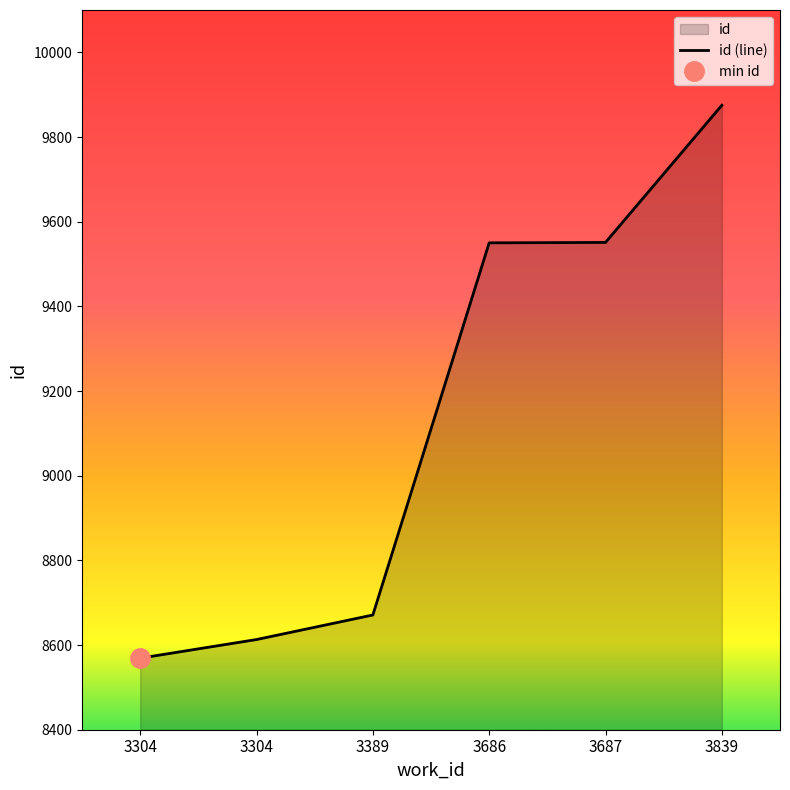

Which label corresponds to the smallest value in the chart?

3304